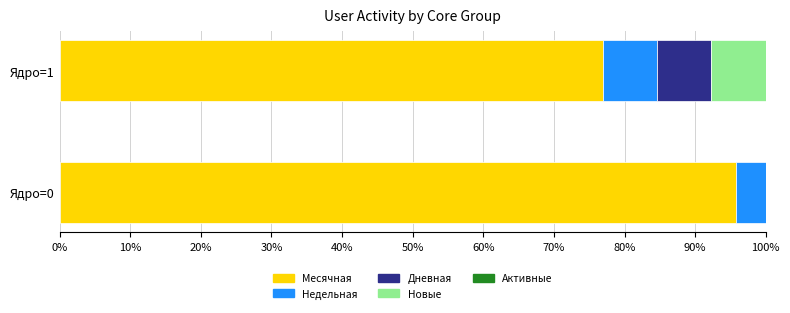

The Месячная series shows 95.8 at Ядро=0. True or false?

True